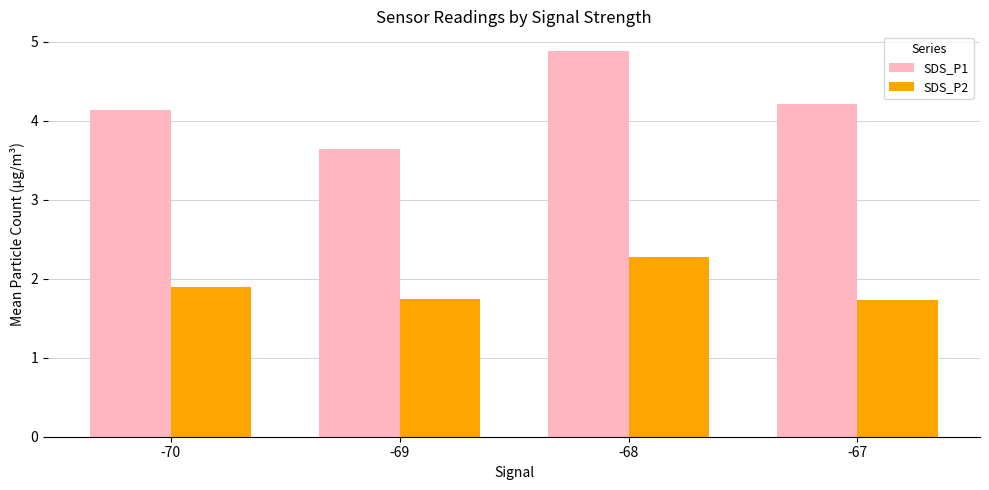

Where does the SDS_P1 series first go above 4?

-70